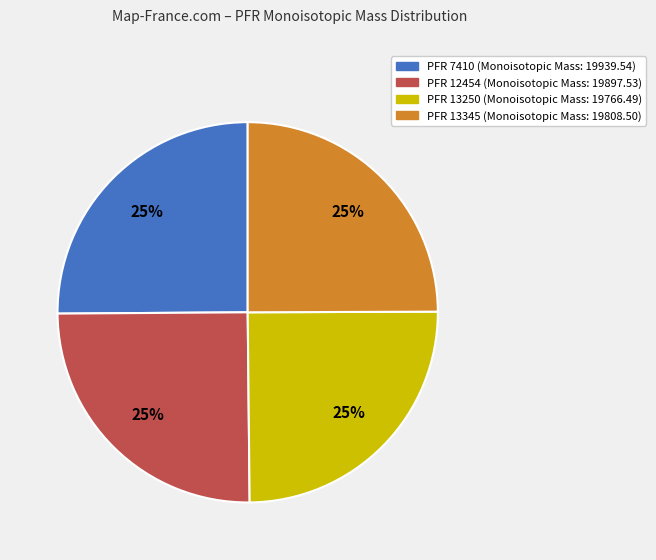

Is there a majority slice in this chart?

No